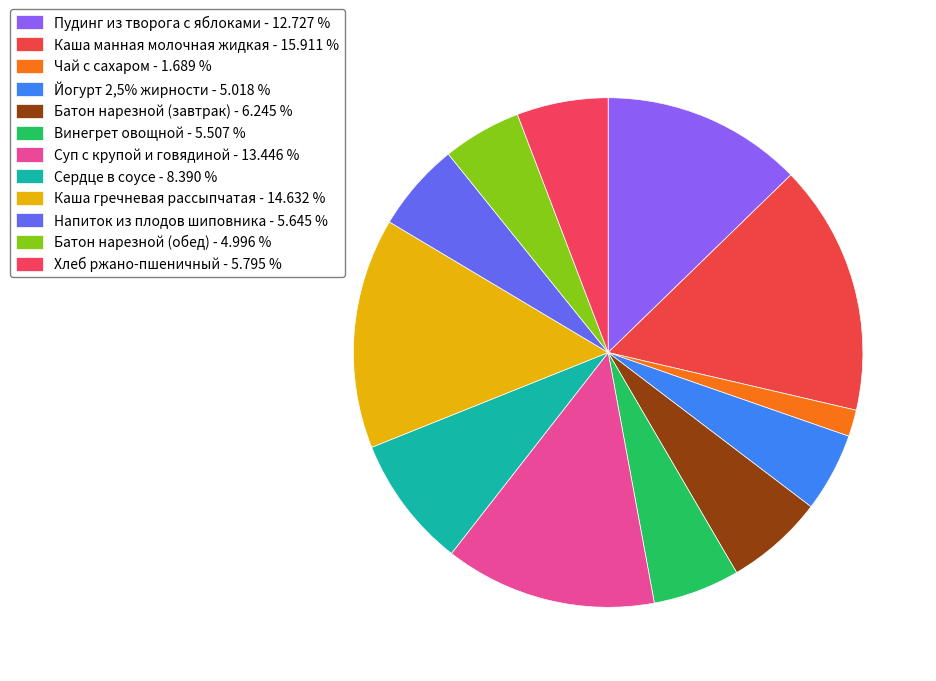

Does any single category account for the majority?

No